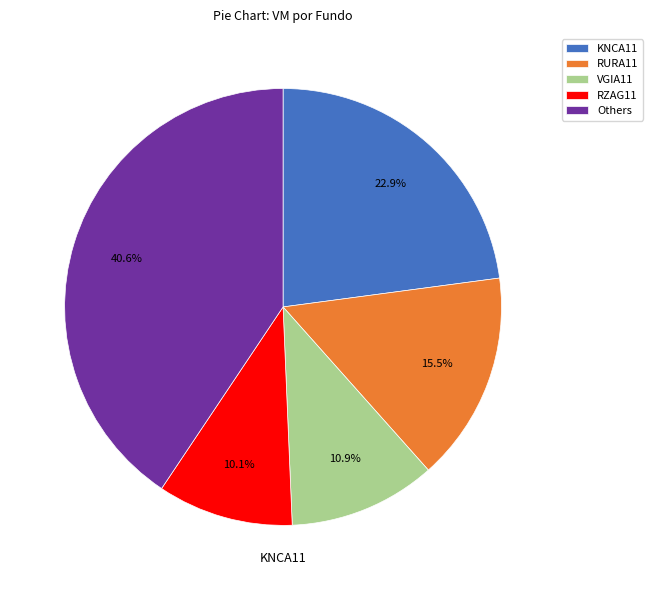

How many slices are in this pie chart?

5